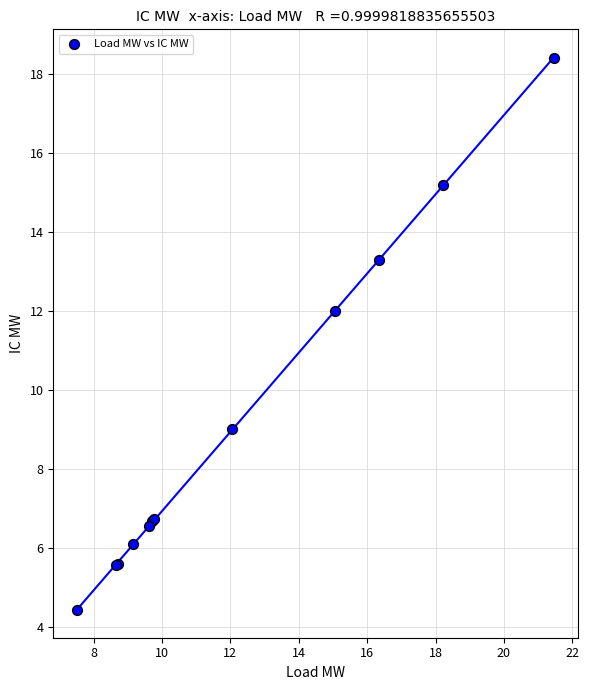

What Y value in the scatter plot is closest to 11?

12.0